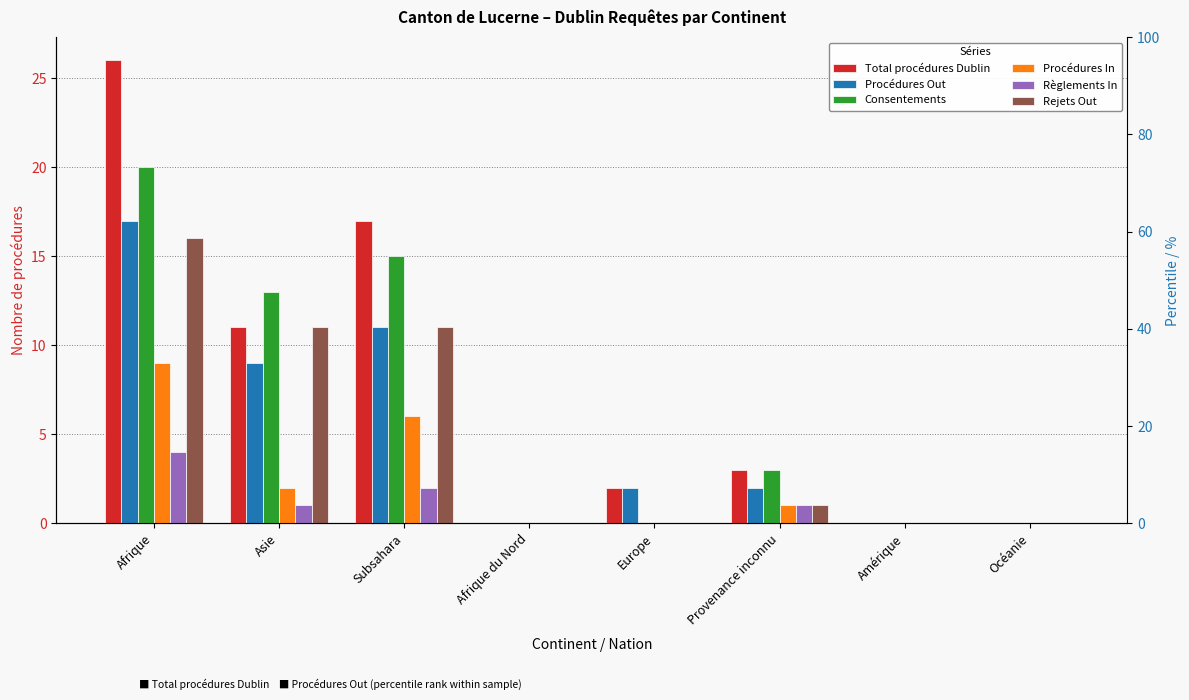

The value of Total procédures Dublin at Asie is 17. True or false?

False